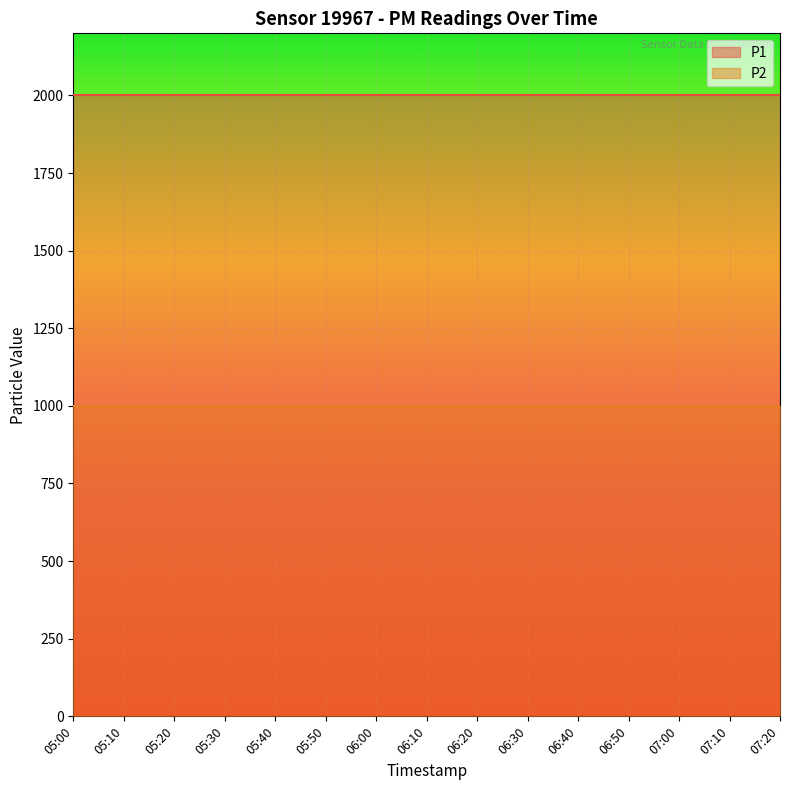

Which series changed the most between 05:10 and 06:00?

P1